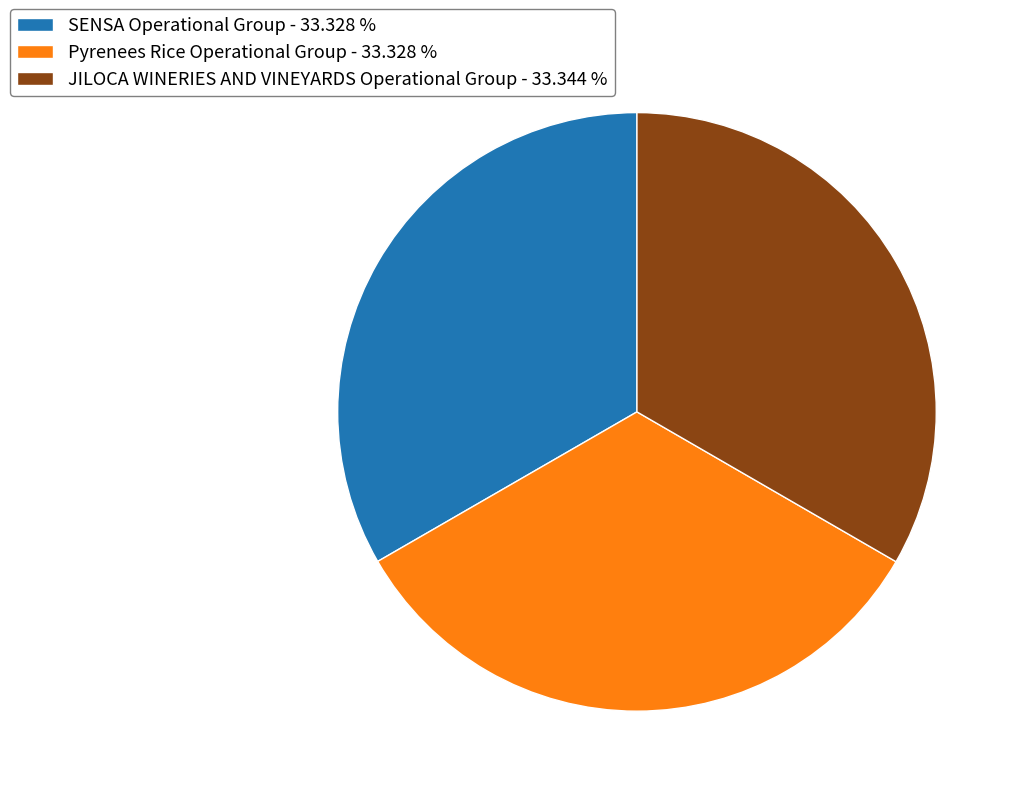

Is it true that SENSA Operational Group is 26% of the pie?

False